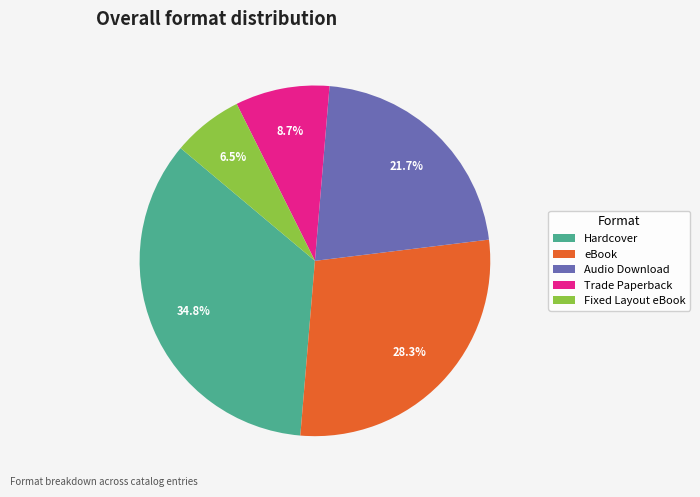

To the nearest percent, what is the average slice percentage?

20%